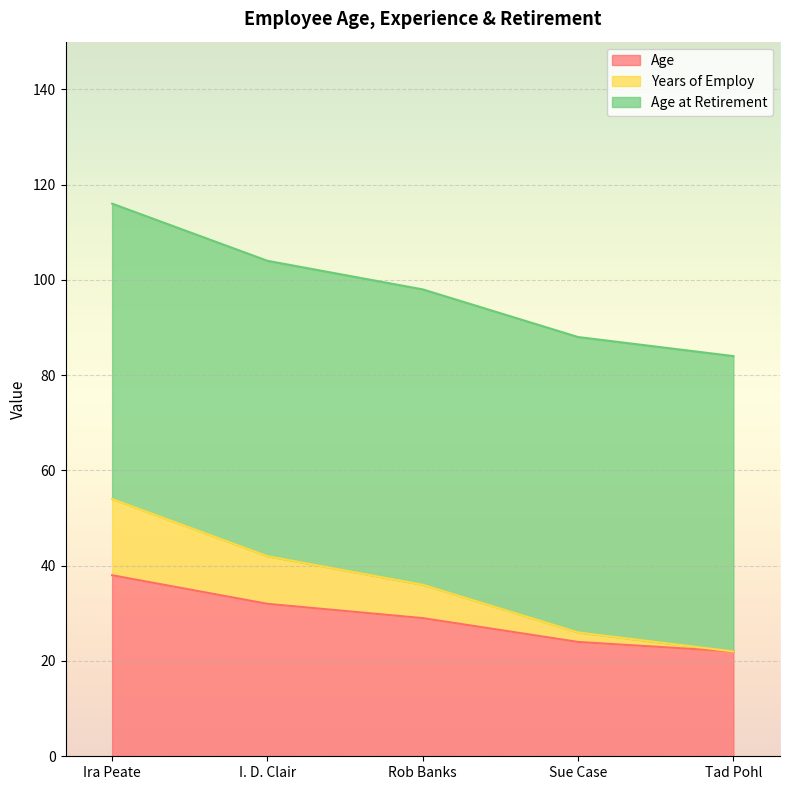

What is the highest value of the Age series?

38